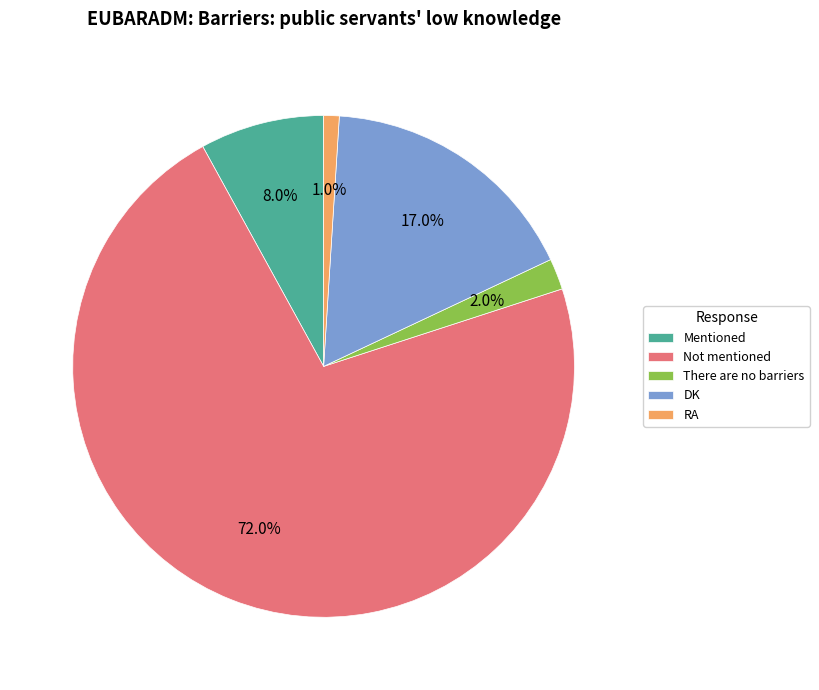

What percentage is the DK slice, to the nearest percent?

17%